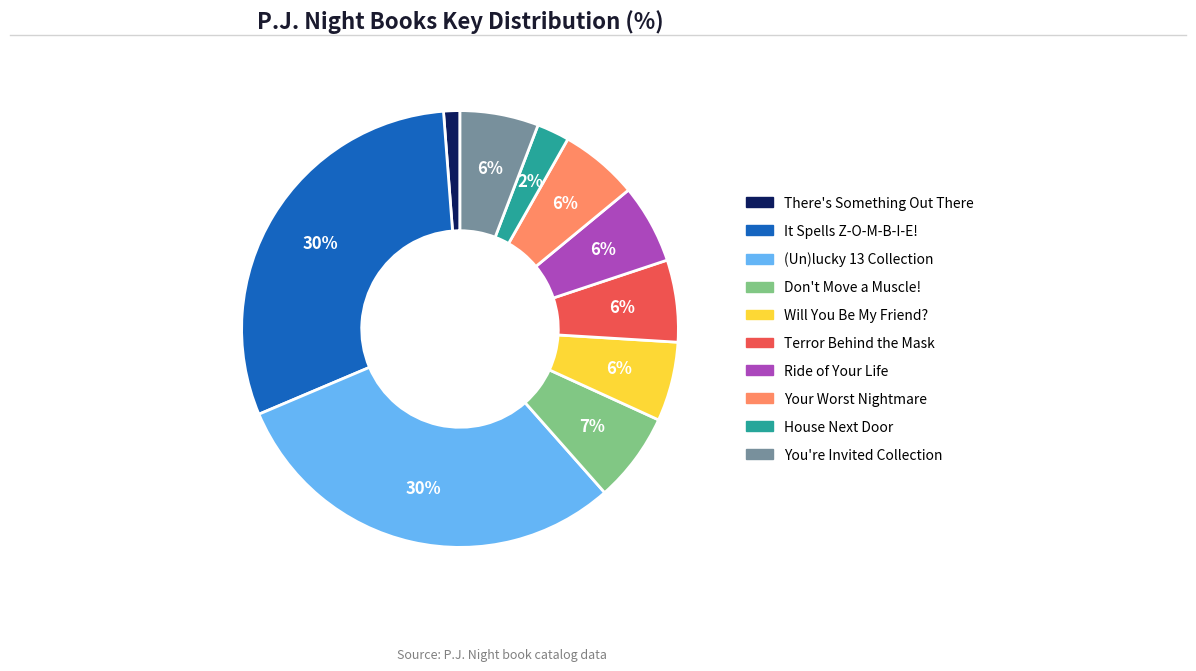

To the nearest percent, what is the average slice percentage?

10%